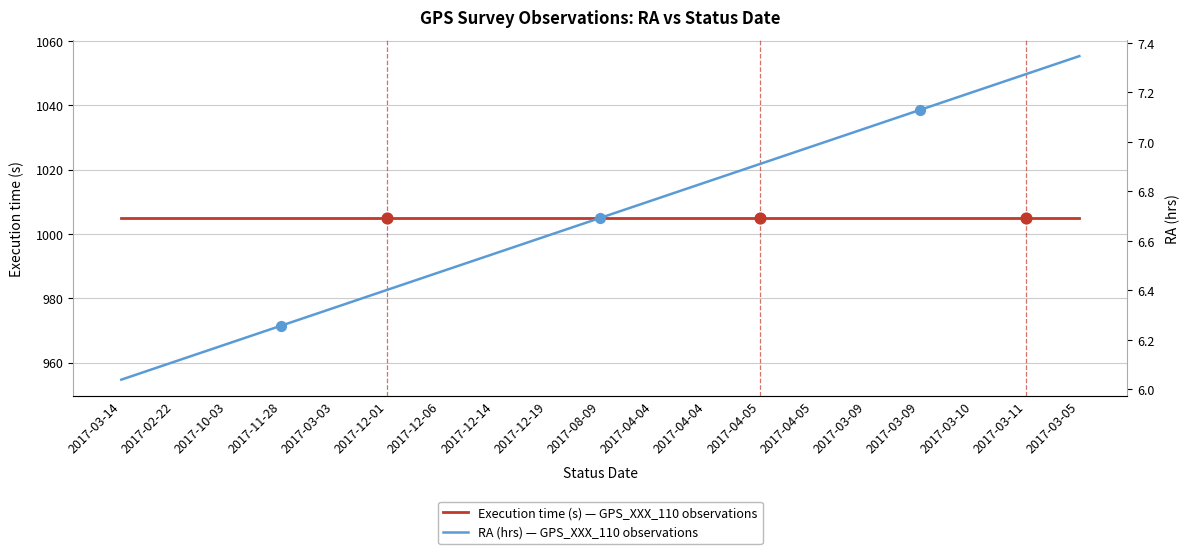

At how many categories does at least one series exceed 546?

19